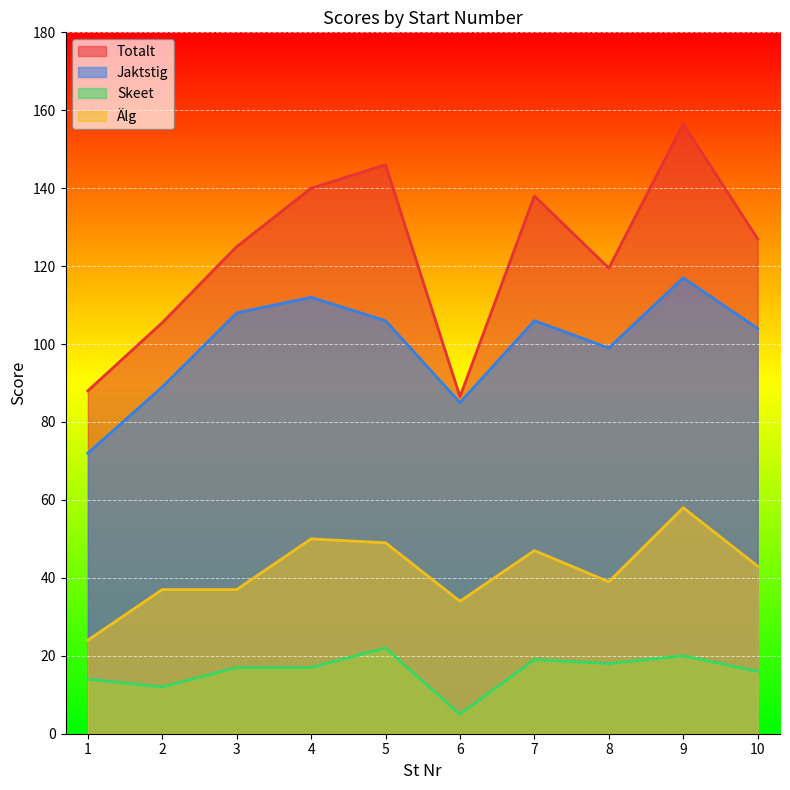

True or false: Jaktstig and Totalt intersect in this chart.

False